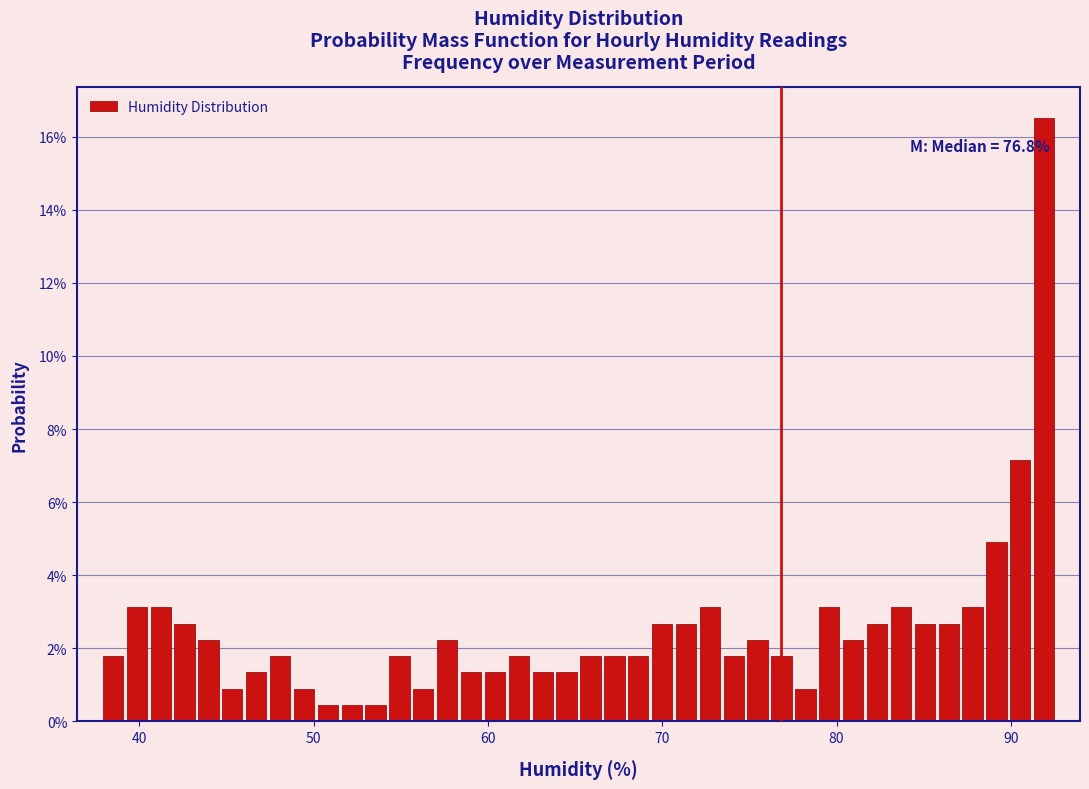

Read against the x-axis, roughly where is the centre of the tallest bar?

92